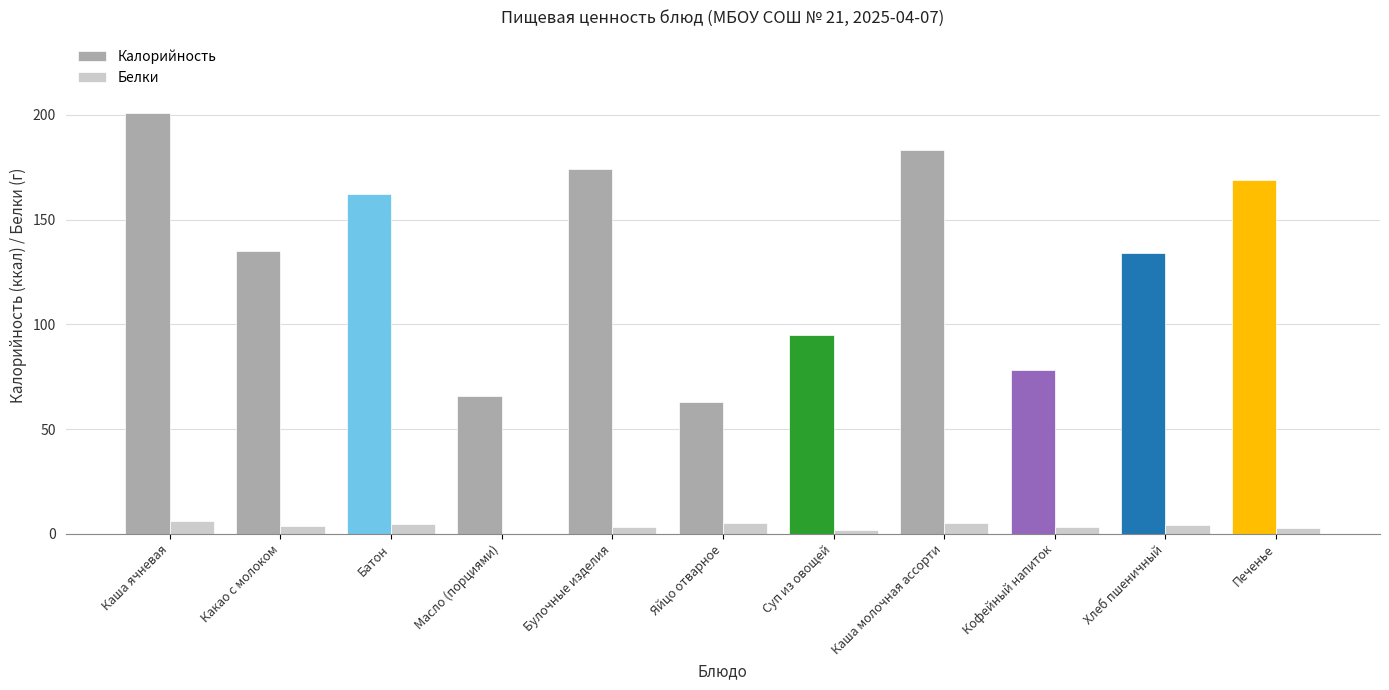

Is it true that Калорийность equals 38.7 at Яйцо отварное?

False